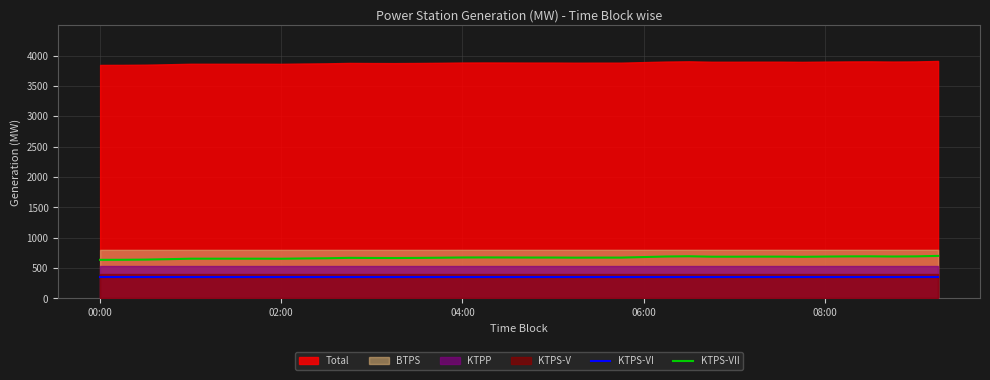

The value of KTPS-VII at 04:00 is 171.9. True or false?

False